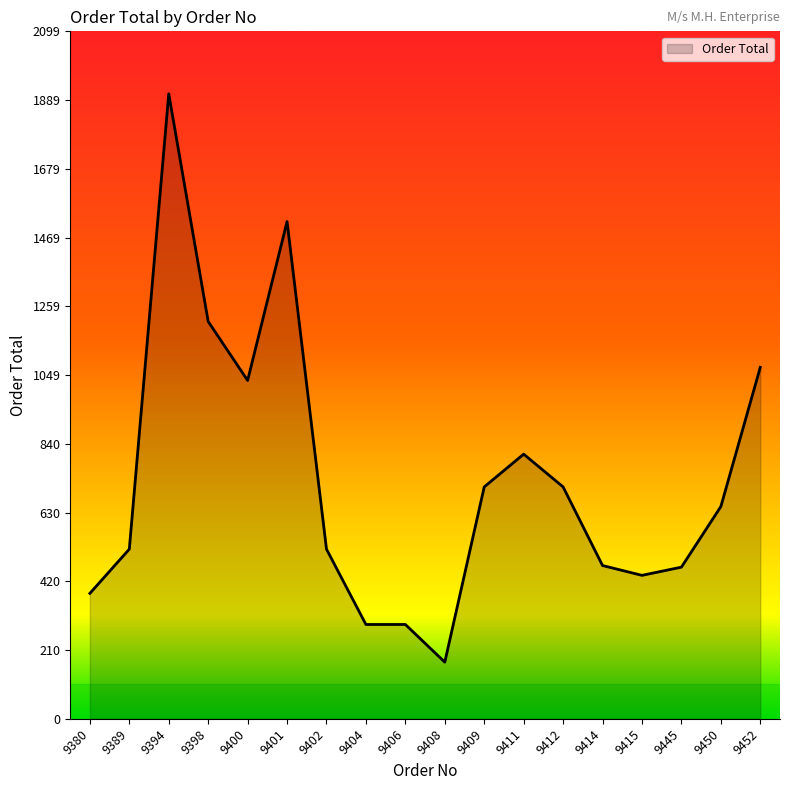

How many series are shown in this chart?

1